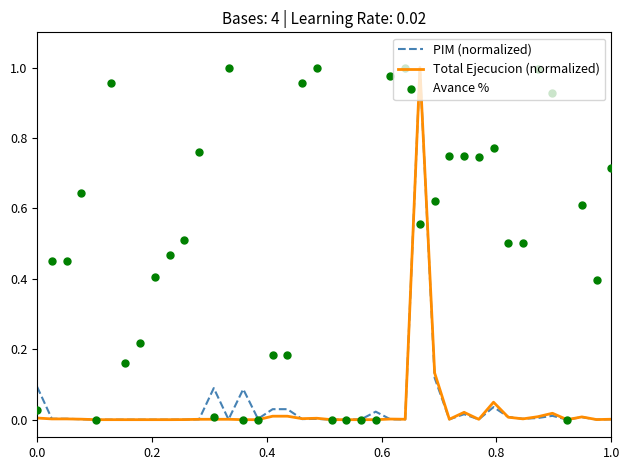

Which series contains the lowest Y value?

Total Ejecucion (normalized)